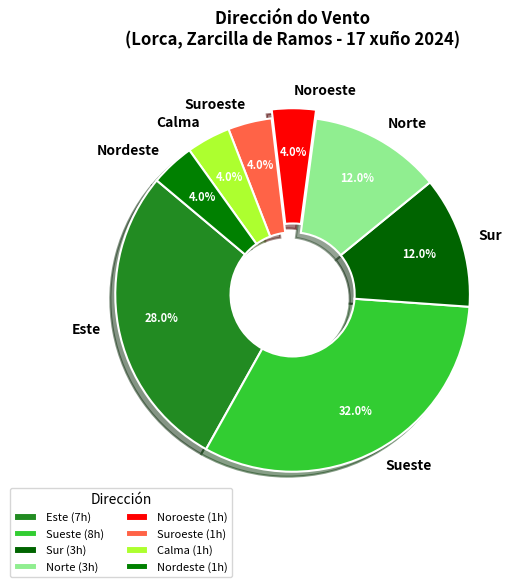

Combined, do Suroeste and Sur account for over 50%?

No